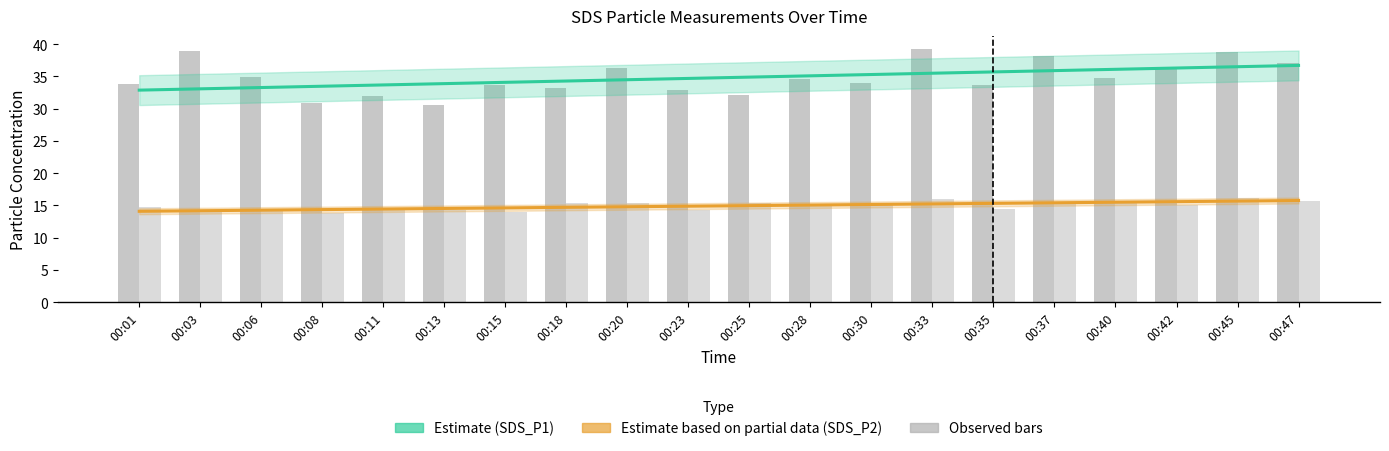

What is the average value of the SDS_P2 series?

14.9